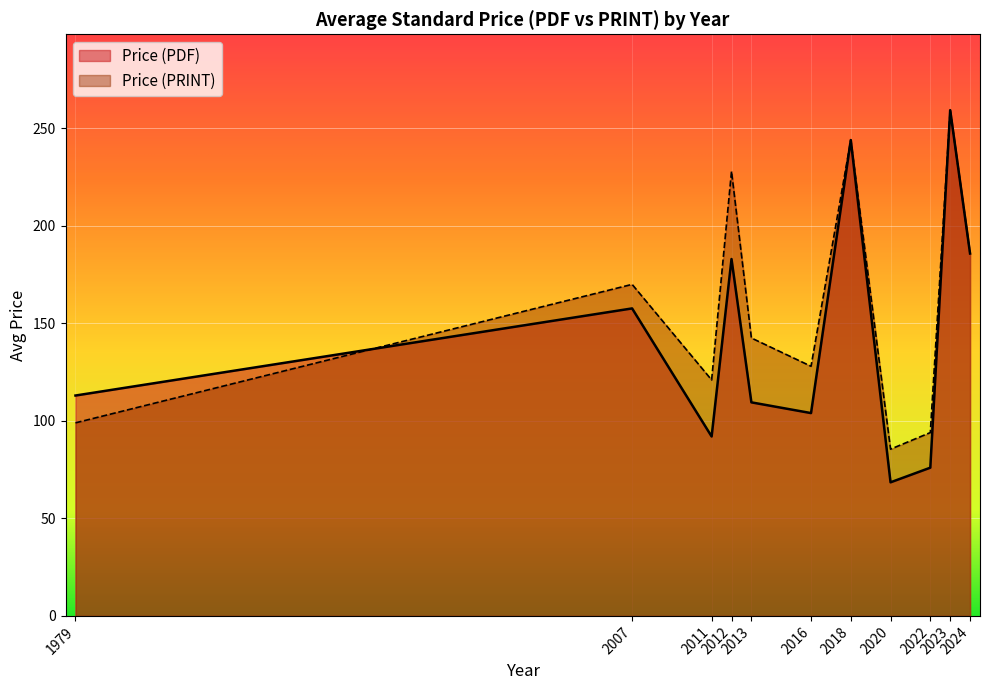

What are all the series names shown in the legend?

Price (PDF), Price (PRINT)